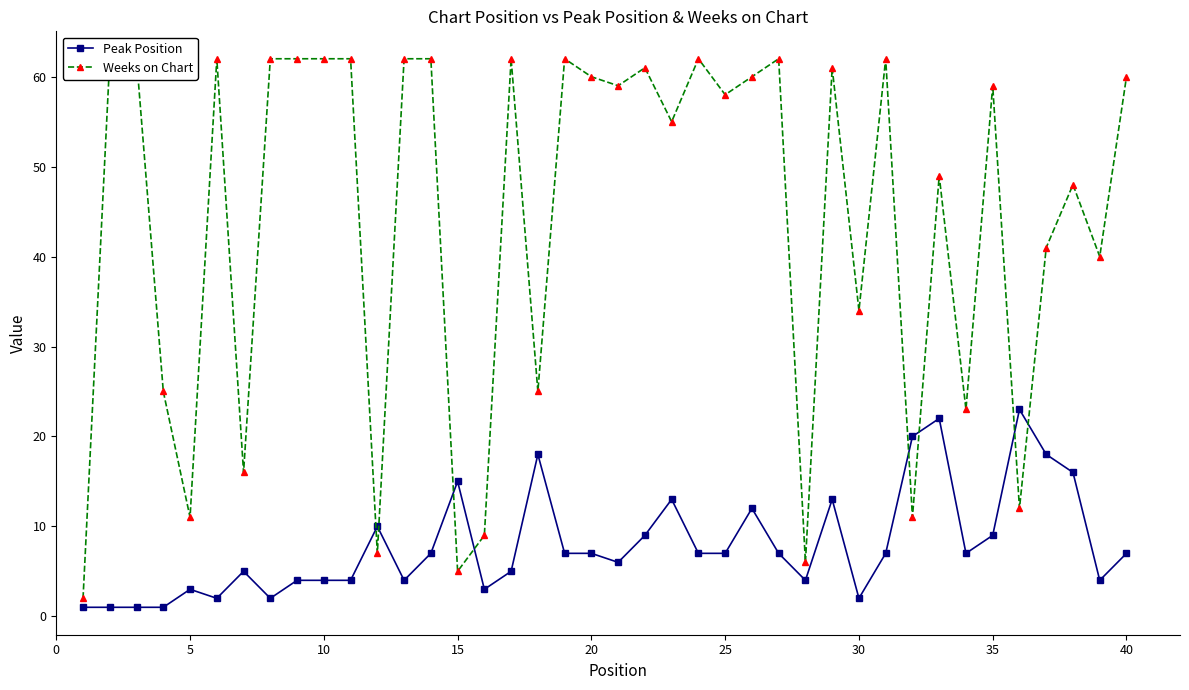

Rank the series by their average value, from highest to lowest.

Weeks on Chart, Peak Position